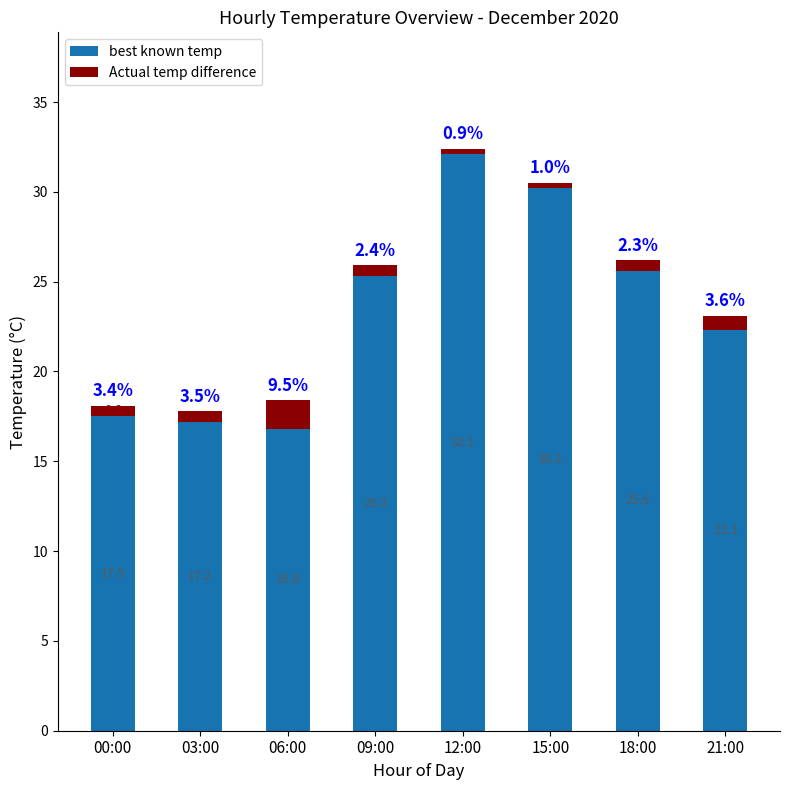

Where does the best known temp series first go above 25?

09:00